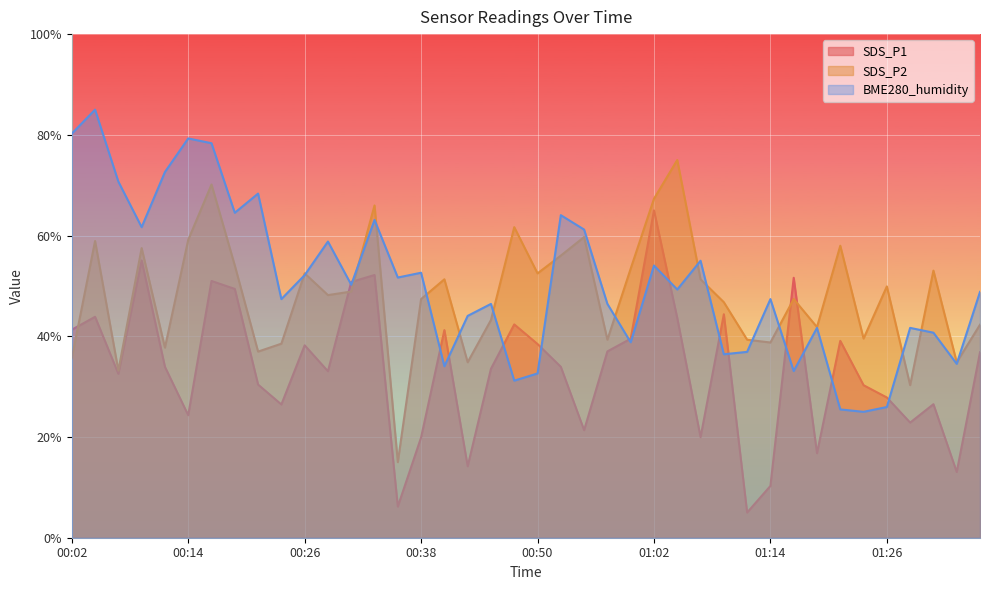

Is it true that SDS_P2 equals 27.3 at 01:09?

False